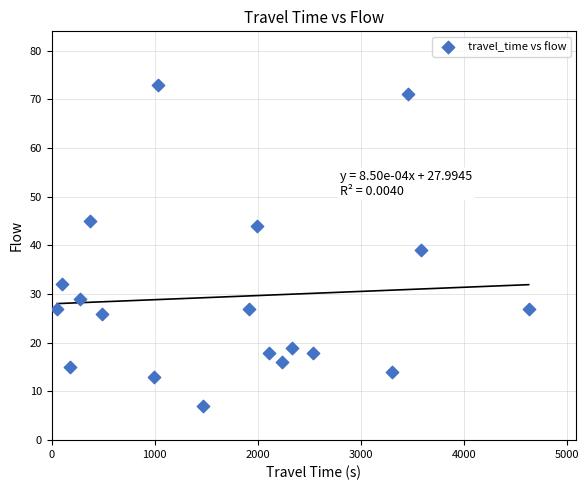

What is the range of Y values (max minus min)?

66